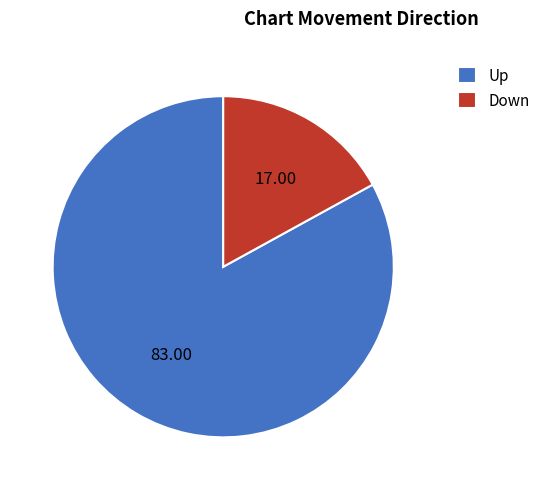

Do Up and Down together represent more than half of the pie?

Yes